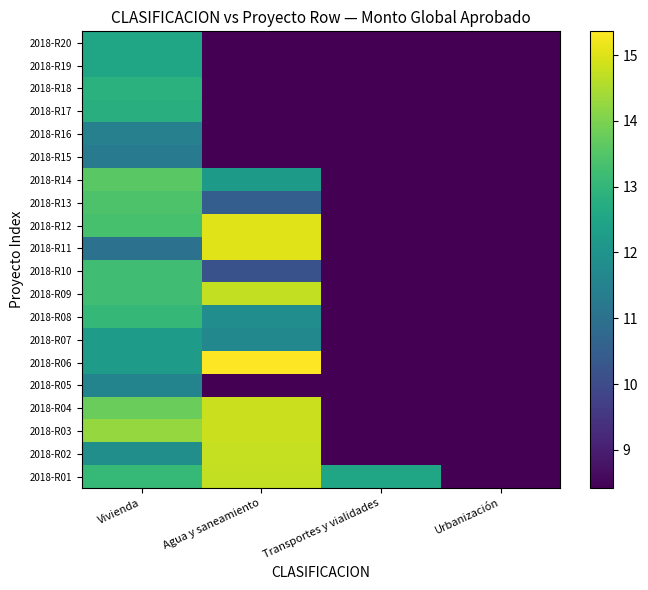

What is the spread (max minus min) of values at Vivienda?

3.2